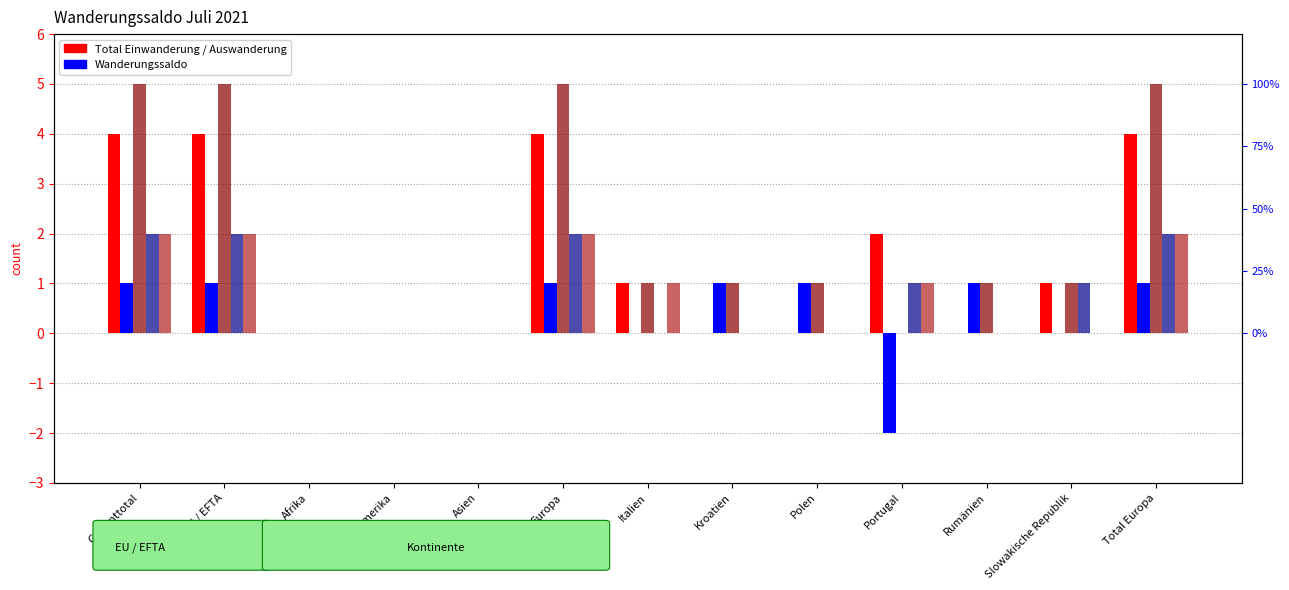

Between Asien and Polen, which series saw the biggest shift?

Wanderungssaldo